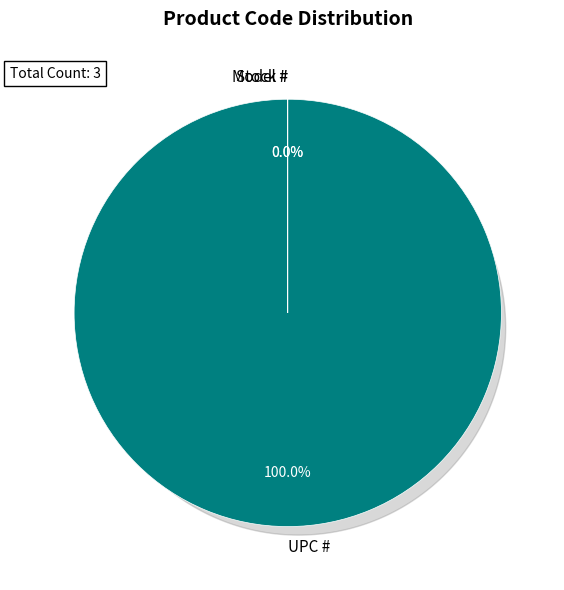

To the nearest percent, what portion does UPC # represent?

100%